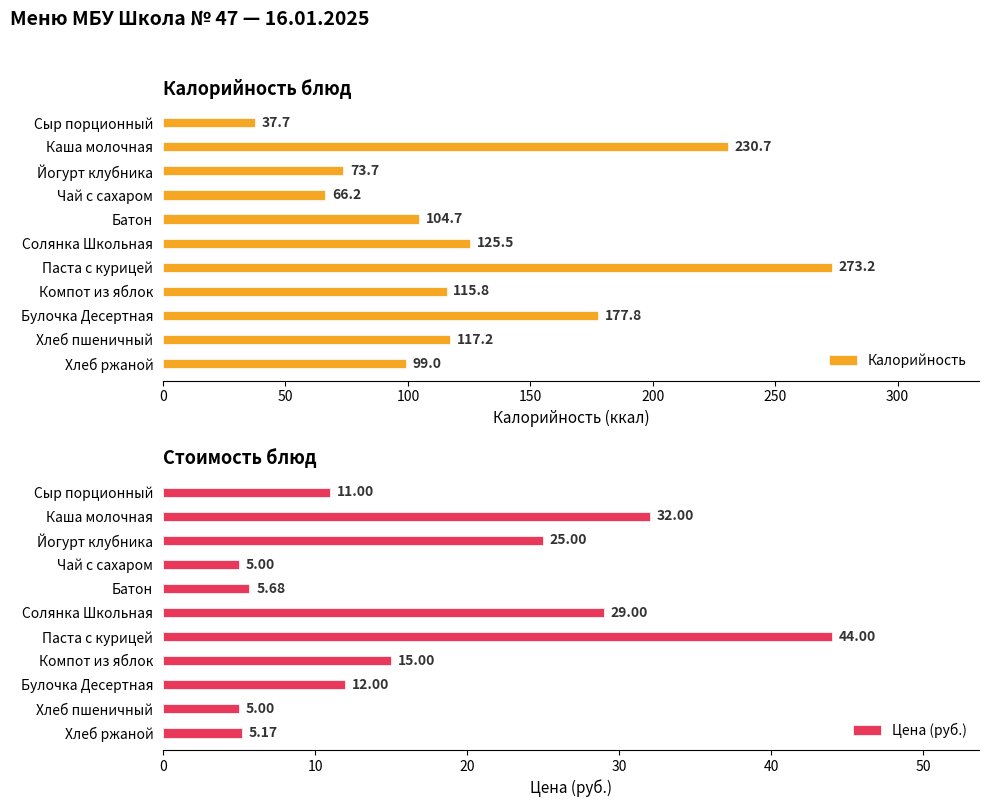

At how many categories does at least one series exceed 109?

6